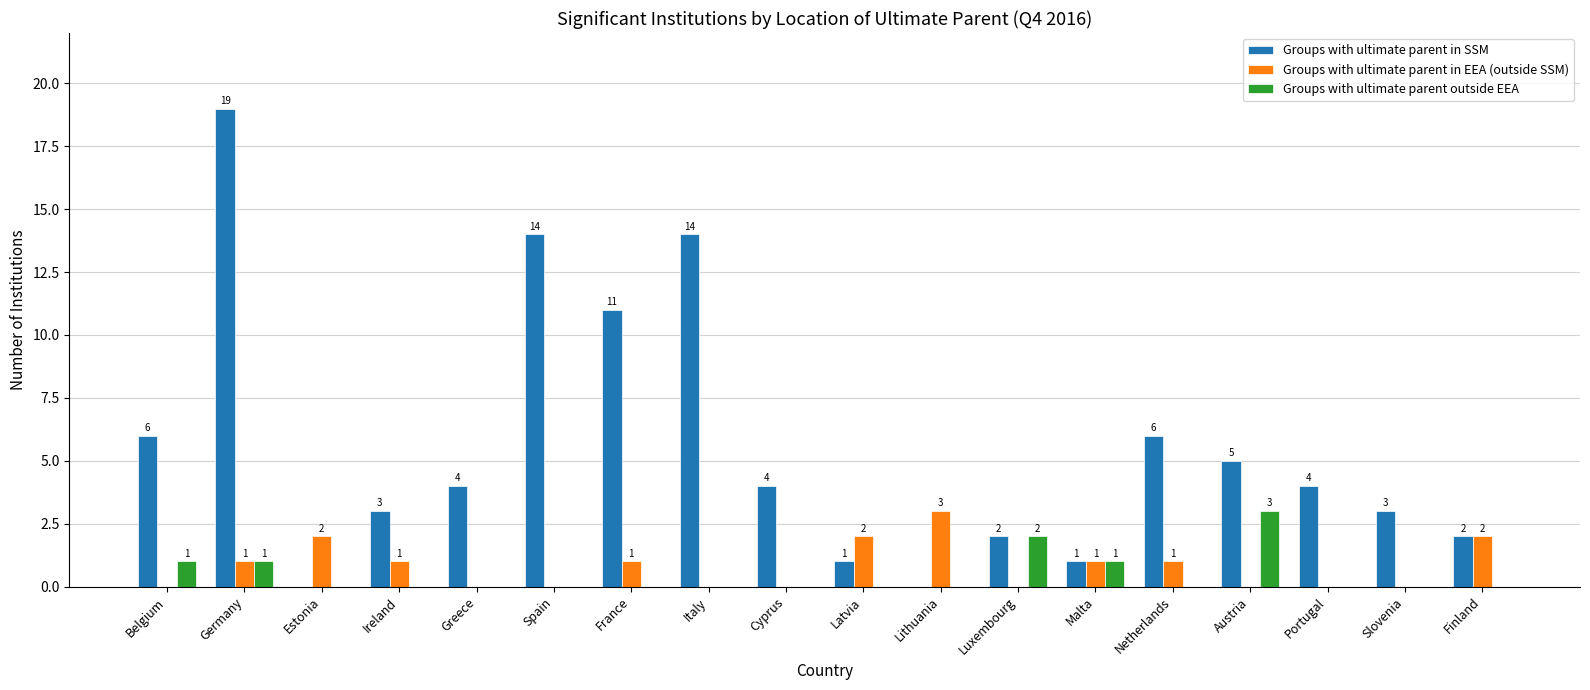

The value of Groups with ultimate parent in SSM at Malta is 0. True or false?

False